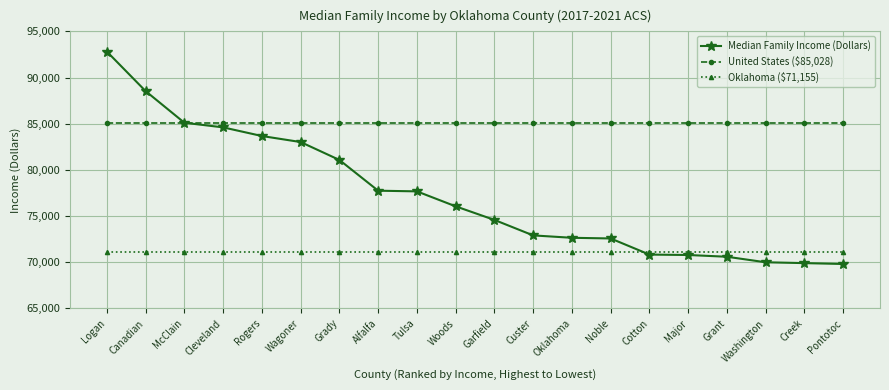

True or false: United States ($85,028) and Oklahoma ($71,155) cross at least once.

False